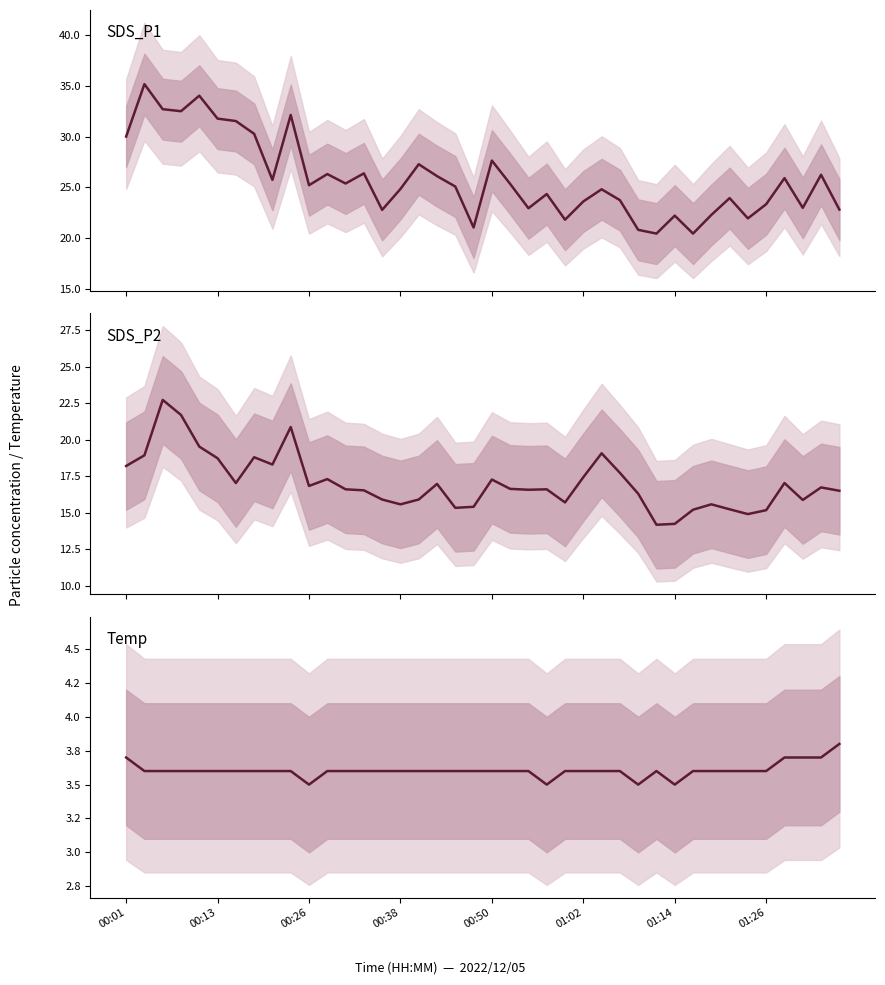

The SDS_P2 series shows 17.0 at 17. True or false?

True